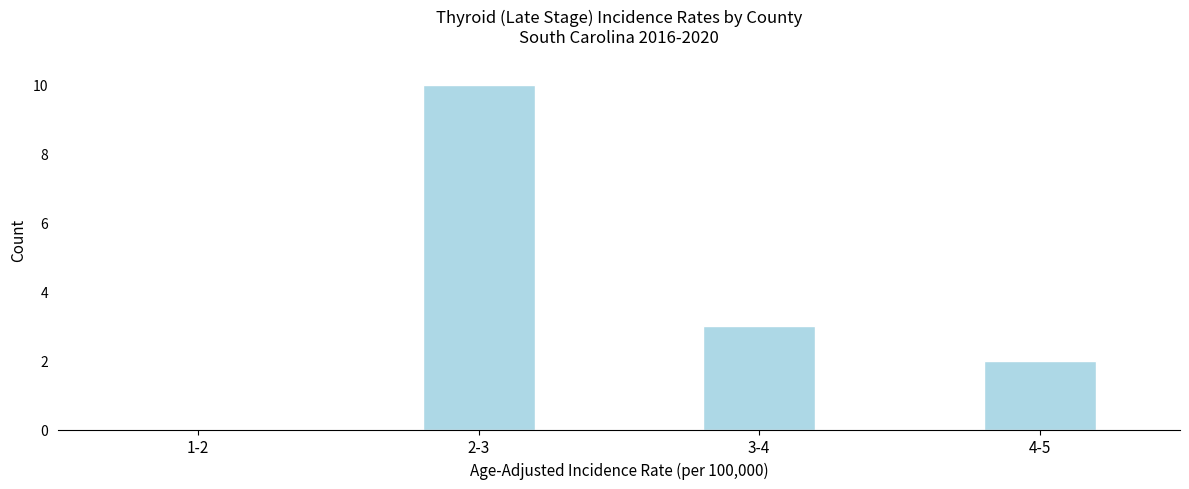

Reading left to right, transcribe all the data shown in this chart.

1-2=0	2-3=10	3-4=3	4-5=2